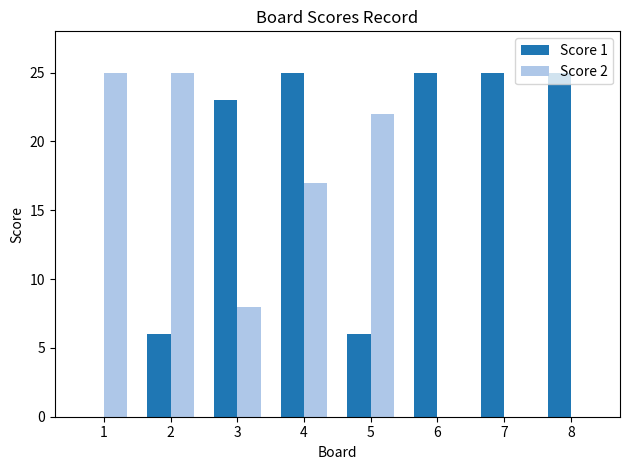

Which series changed the most between 2 and 8?

Score 2